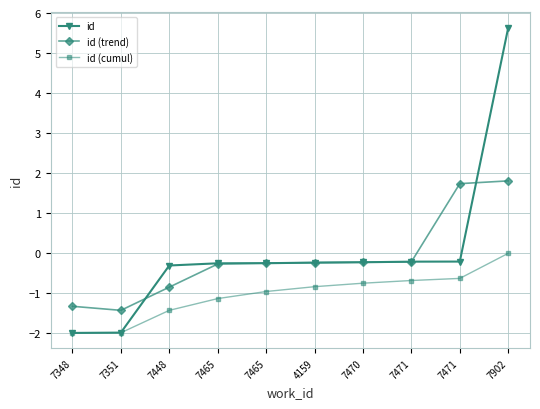

Between which two adjacent categories do id and id (trend) first intersect?

7351 and 7448